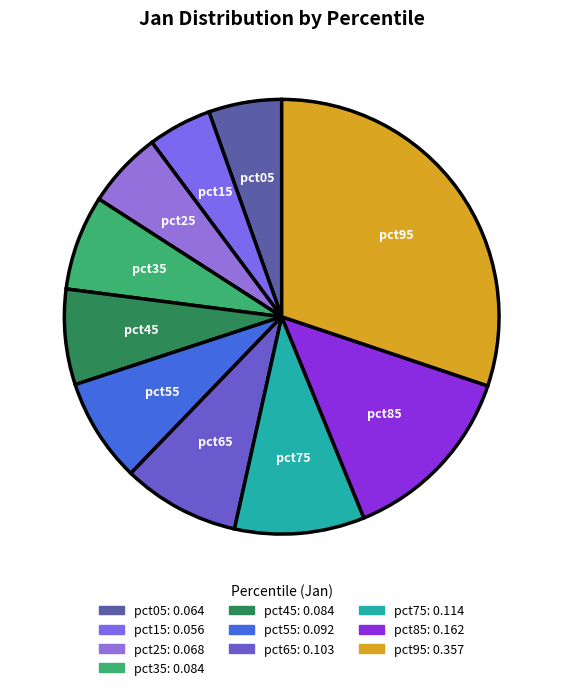

Is the sum of pct75 and pct35 greater than half?

No